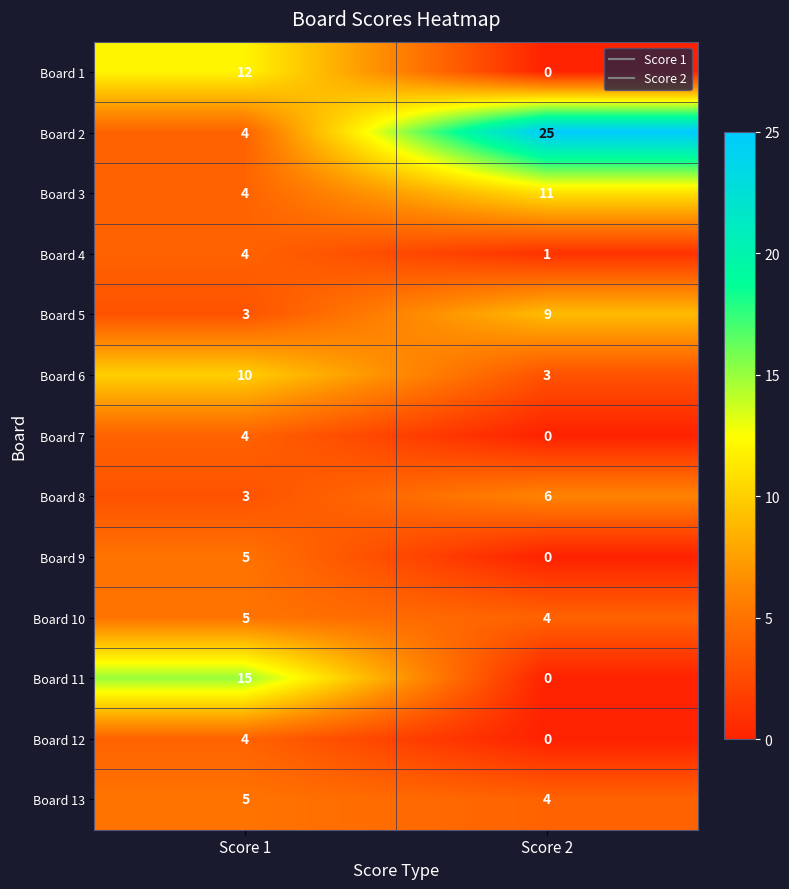

Reading right to left, transcribe all the data shown in this chart.

Board 1: 0	12
Board 2: 25	4
Board 3: 11	4
Board 4: 1	4
Board 5: 9	3
Board 6: 3	10
Board 7: 0	4
Board 8: 6	3
Board 9: 0	5
Board 10: 4	5
Board 11: 0	15
Board 12: 0	4
Board 13: 4	5